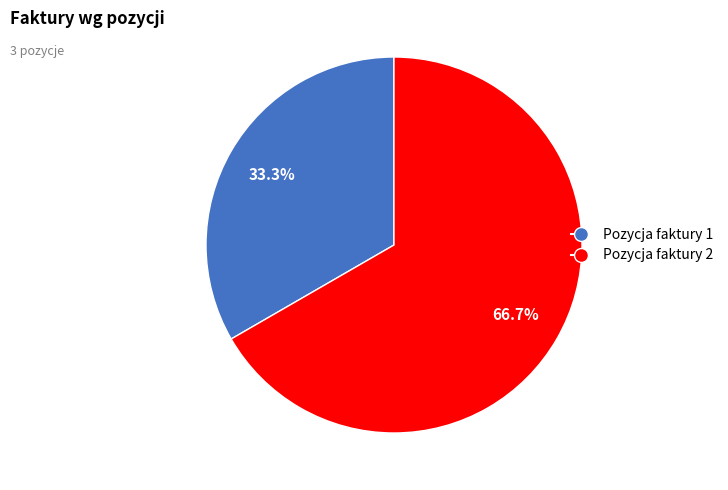

To the nearest percent, what is the difference between the largest and smallest slice percentages?

33%